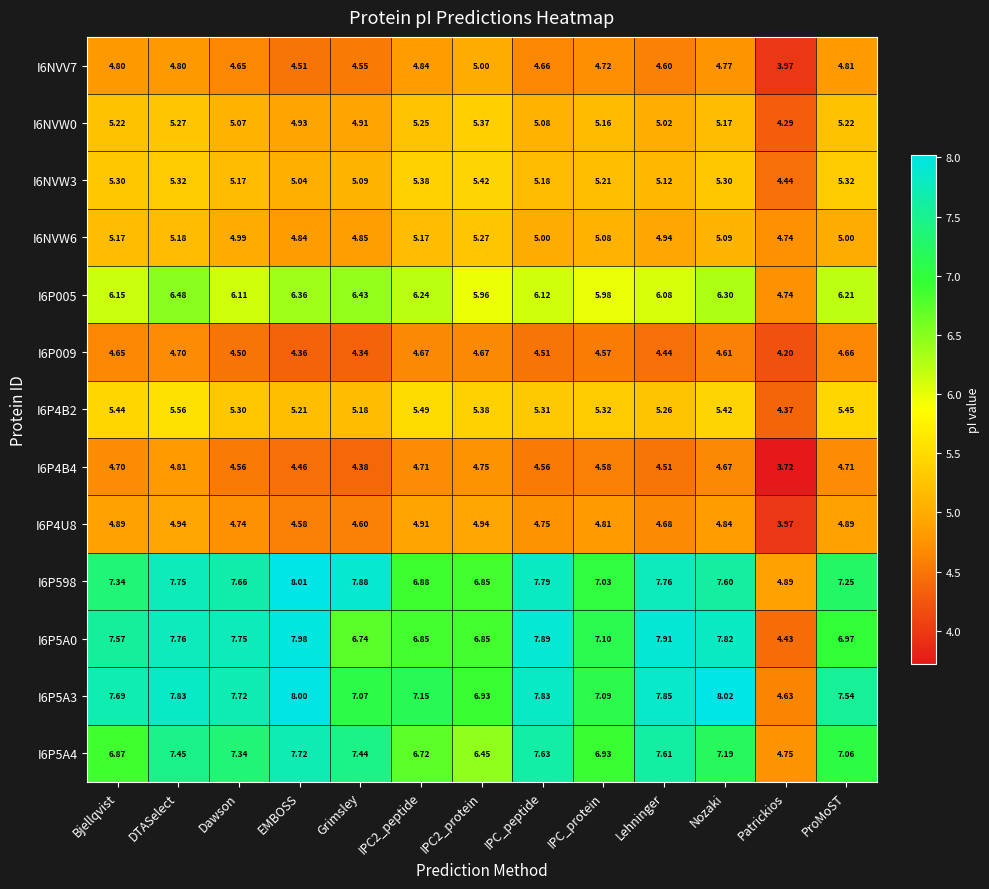

At which category is the sum across all series the highest?

DTASelect